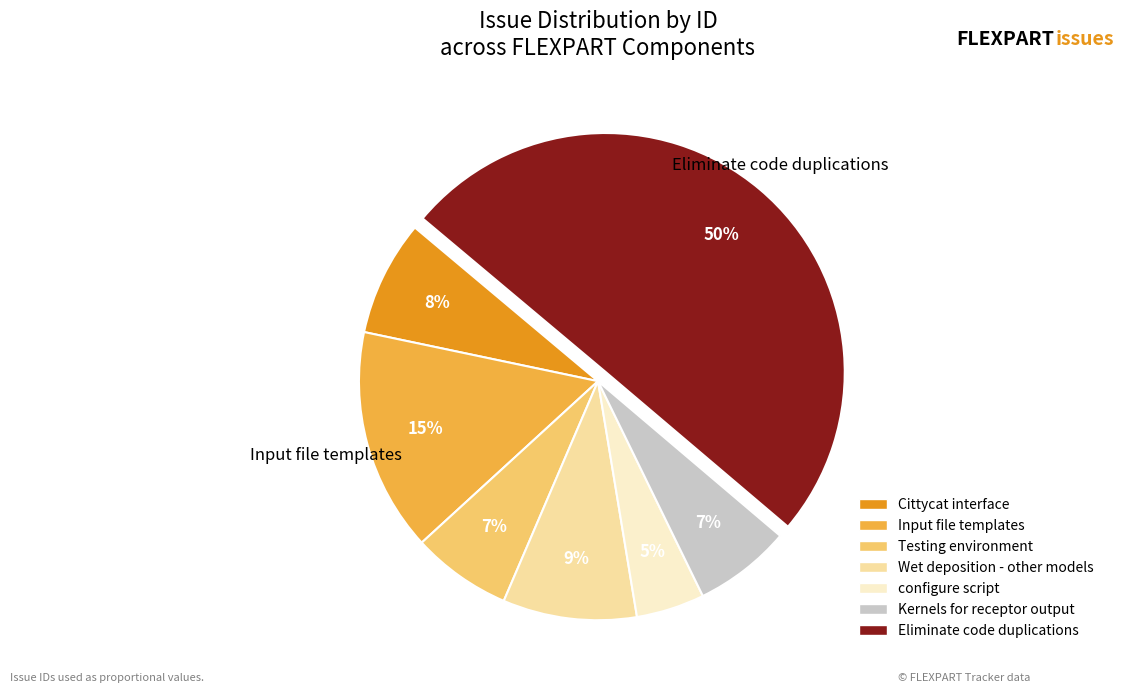

How many segments does this pie chart have?

7